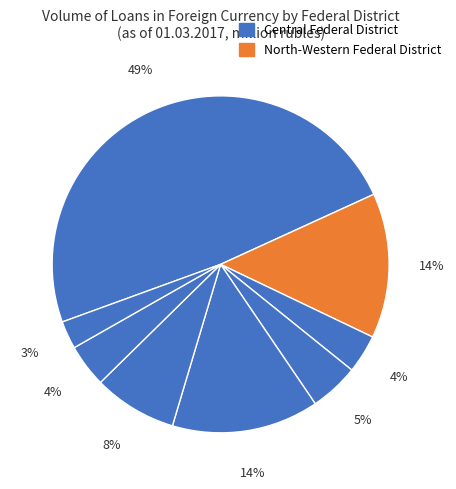

How many slices are in this pie chart?

8